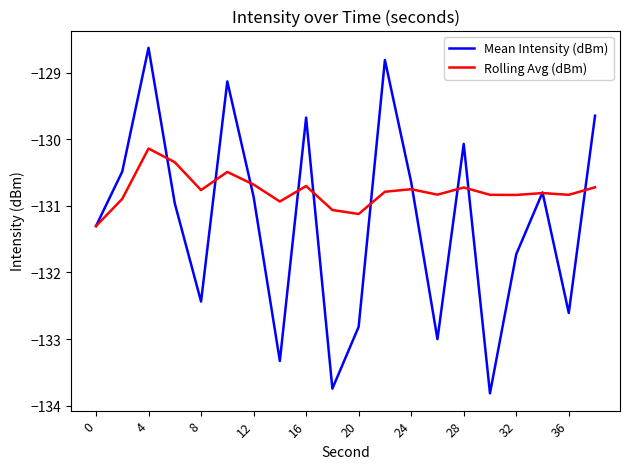

What is the difference between the maximum and minimum values in the Rolling Avg (dBm) series?

1.2